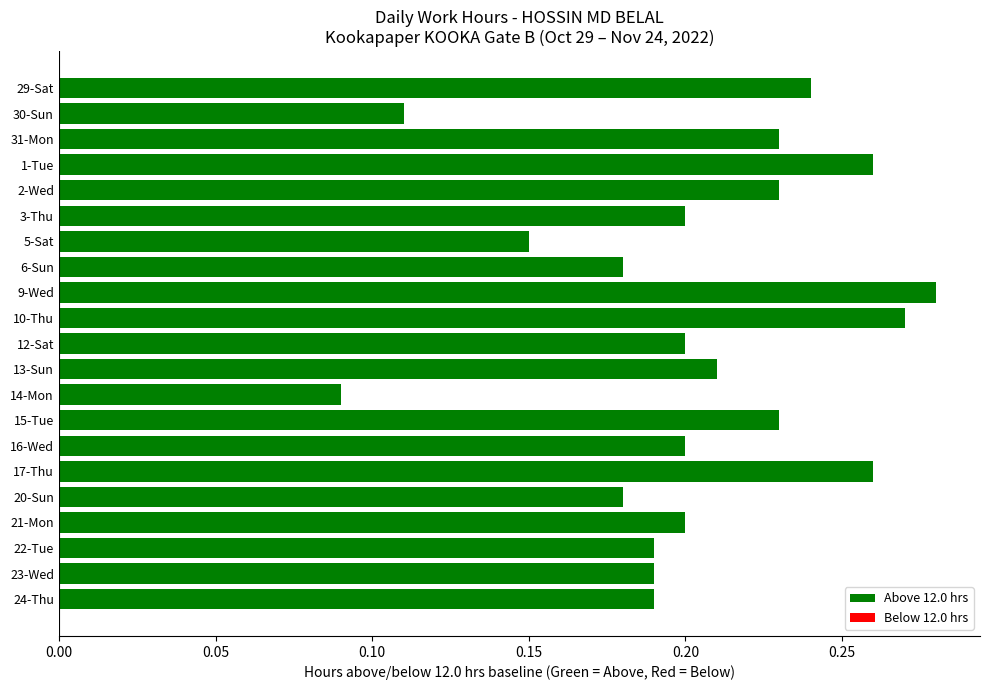

What is the label of the 3rd bar from the bottom?

22-Tue